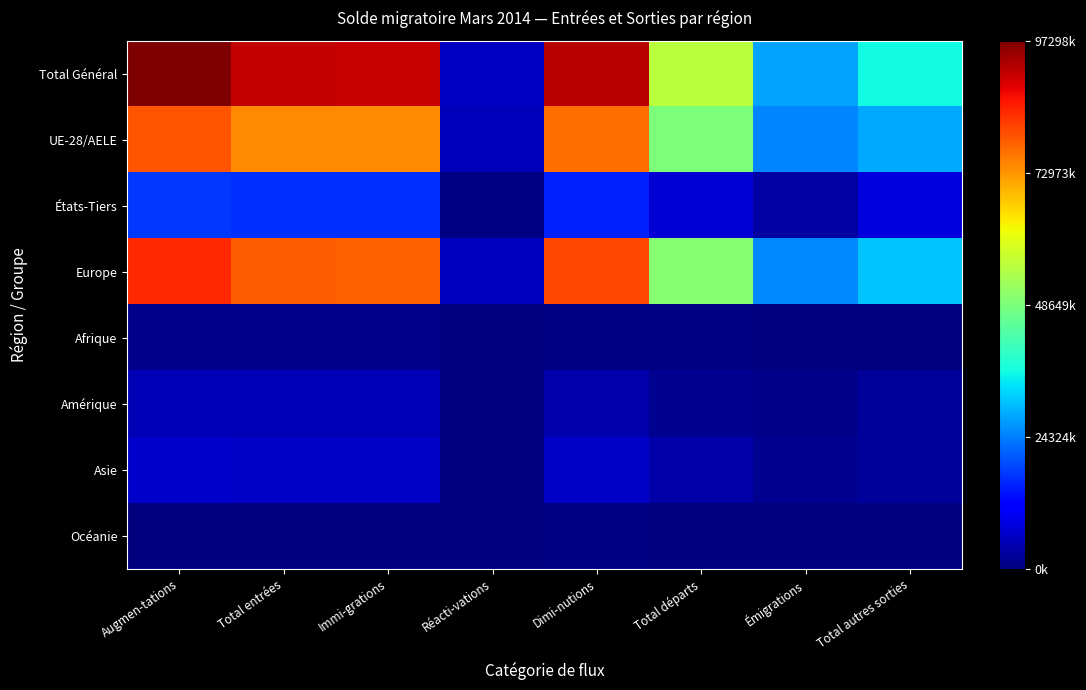

List the series in order of their peak value, highest first.

Total Général, Europe, UE-28/AELE, États-Tiers, Asie, Amérique, Afrique, Océanie